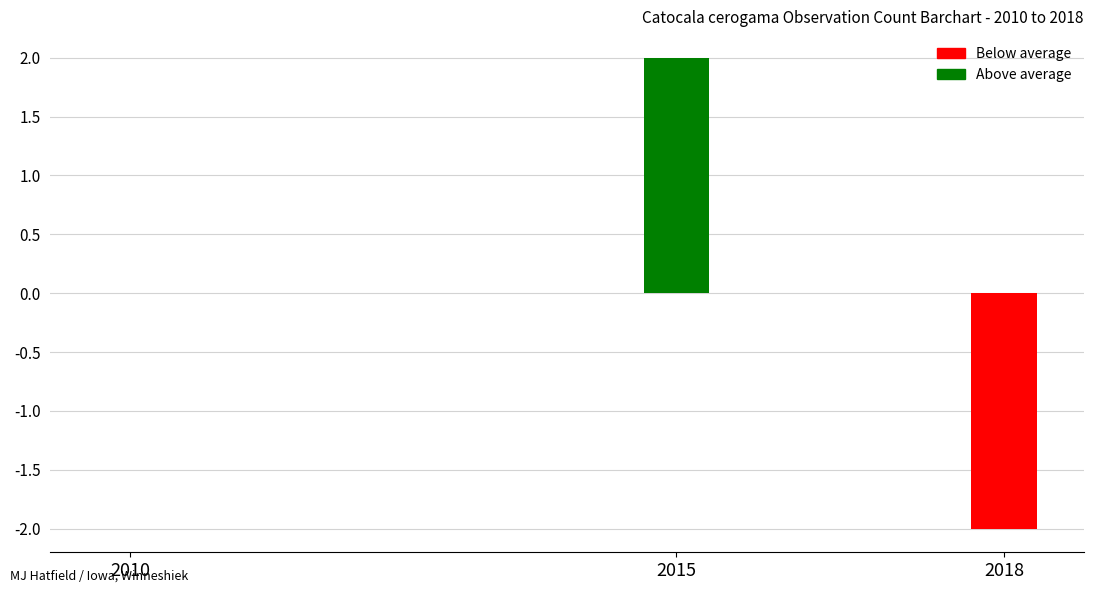

The chart shows a value of 0 at 2010. True or false?

True